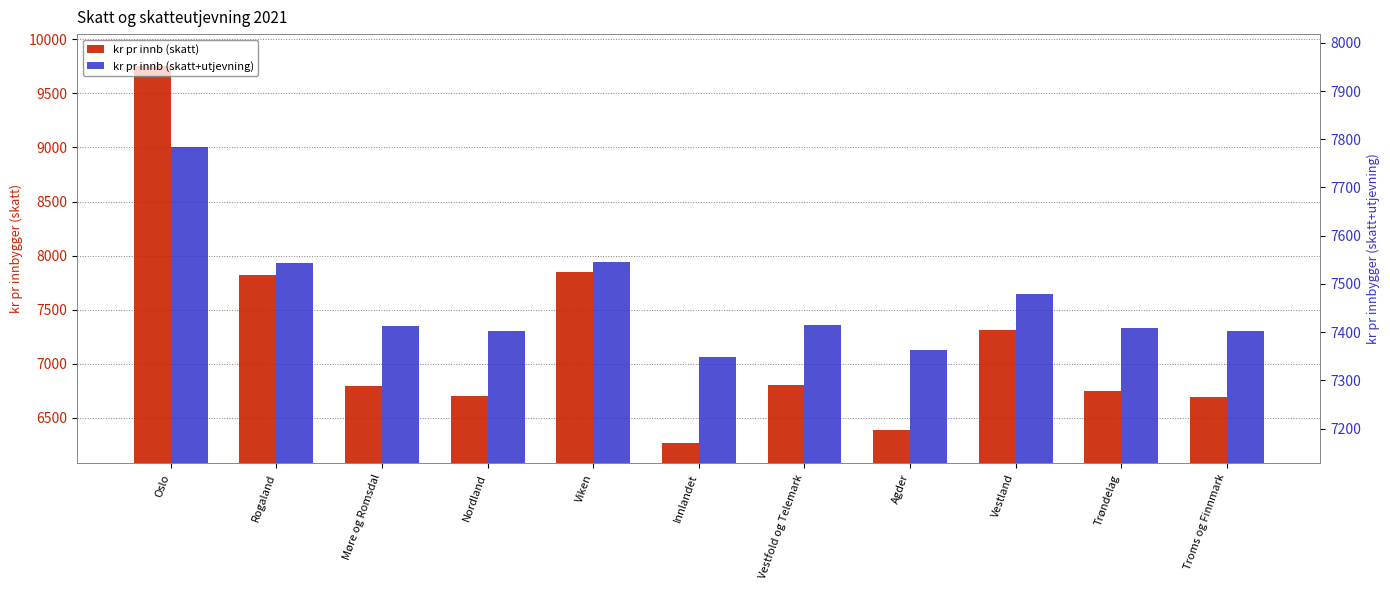

How many values in the kr pr innb (skatt+utjevning) series are below 7413?

5